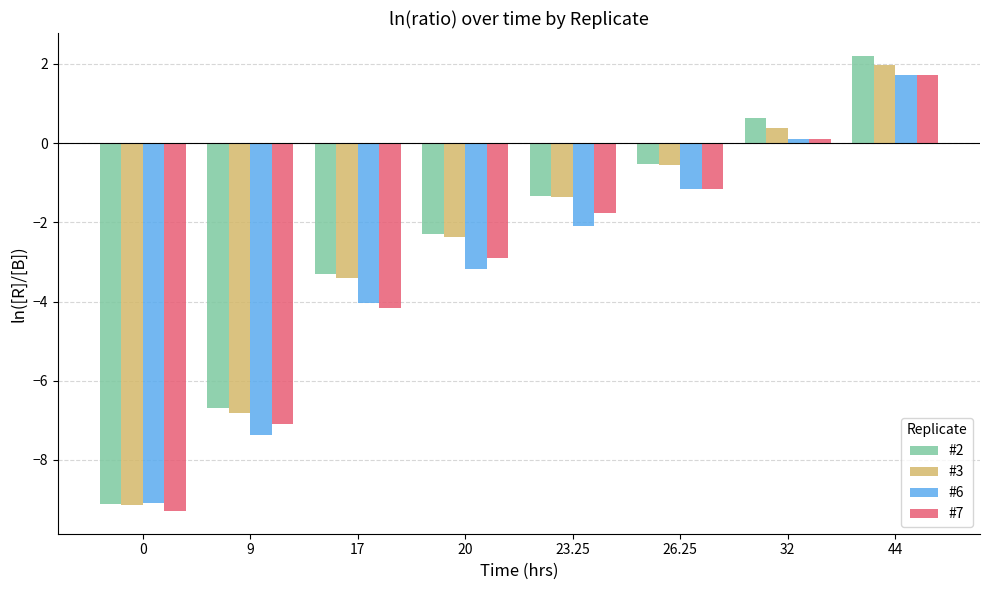

Rank the categories by #3 value from lowest to highest.

0, 9, 17, 20, 23.25, 26.25, 32, 44